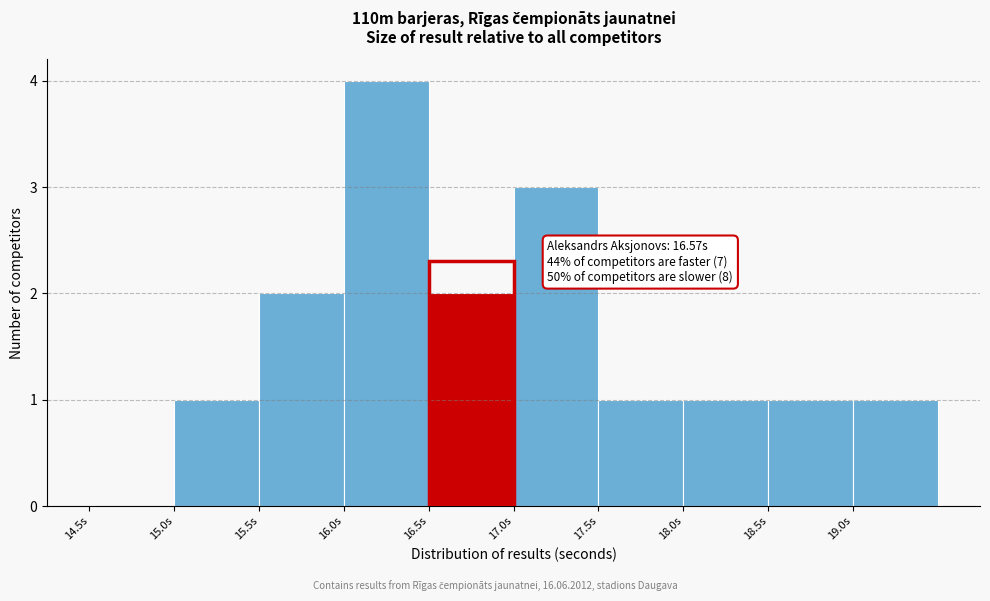

Which range on the x-axis has the tallest bar?

16.0 to 16.5